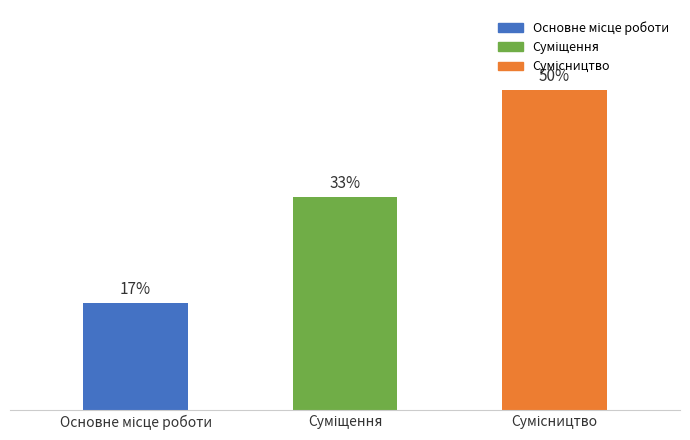

Are the bars horizontal?

No